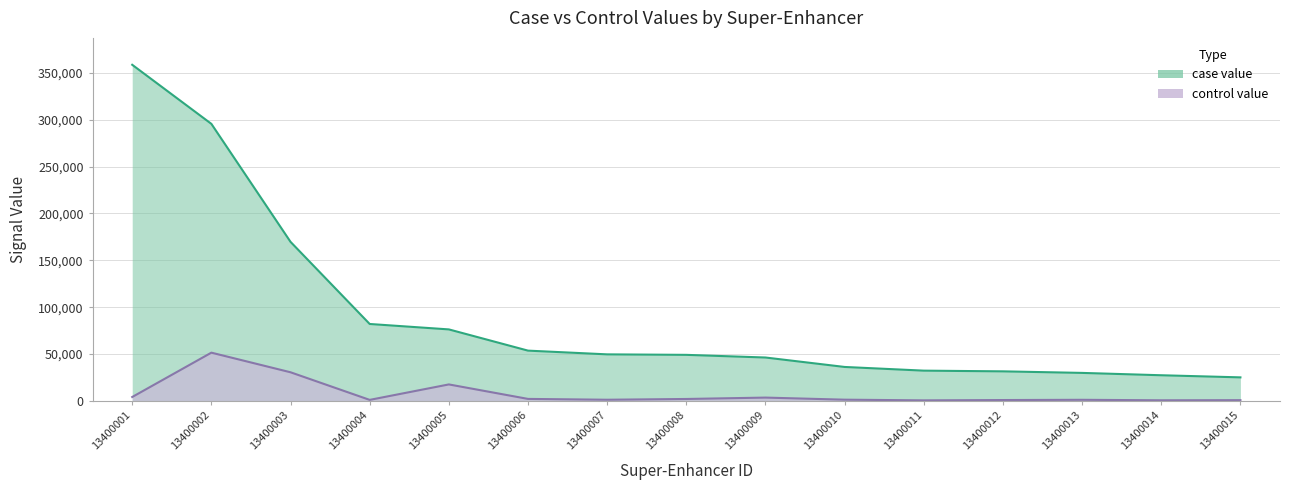

True or false: case value has more than 0 points higher than both neighbors.

False